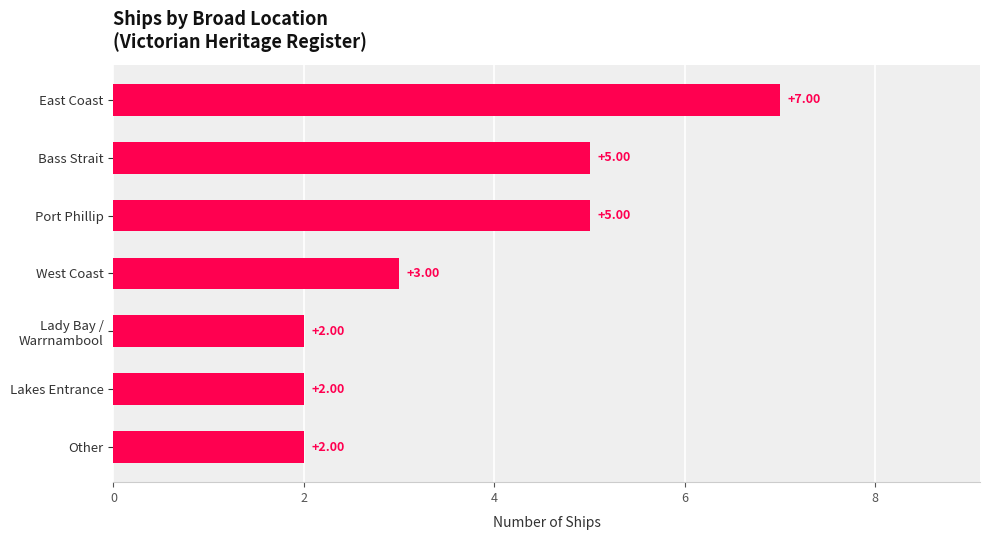

What is the label of the 5th bar from the bottom?

Port Phillip